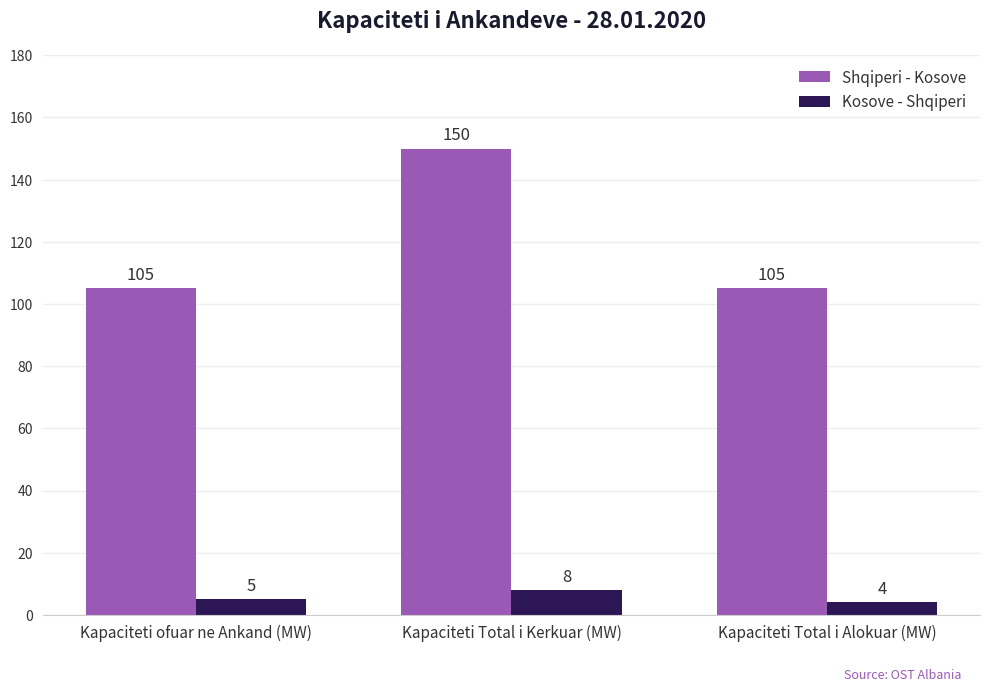

What is the smallest value displayed?

4